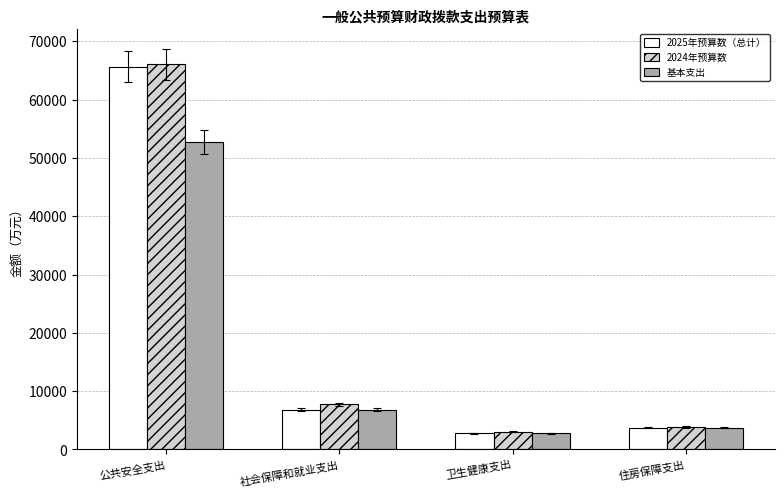

Which series has the largest range (max minus min)?

2024年预算数